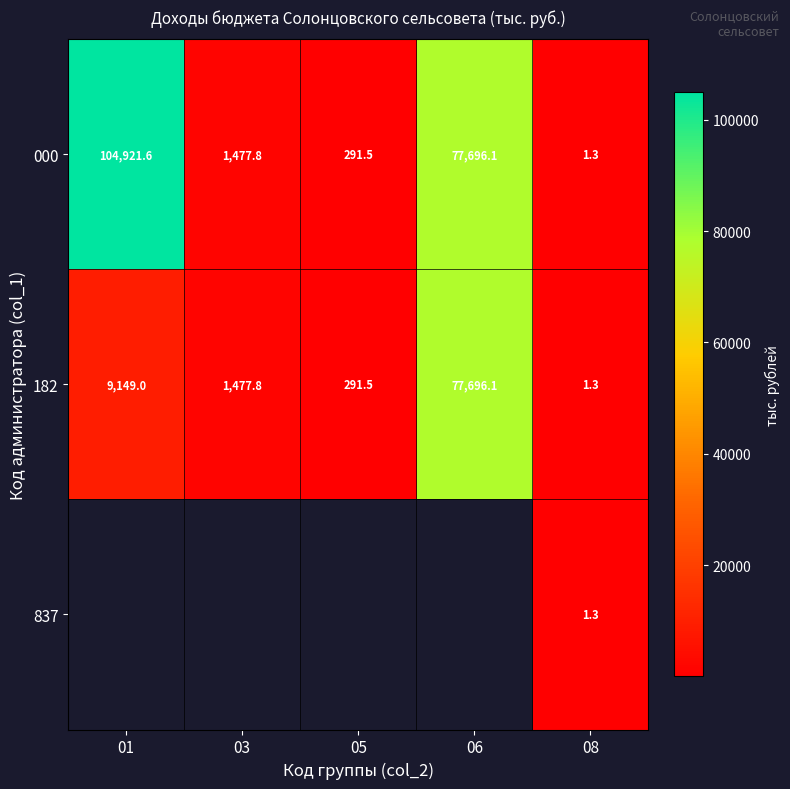

What is the sum of the 000 values at 03 and 01?

106399.4